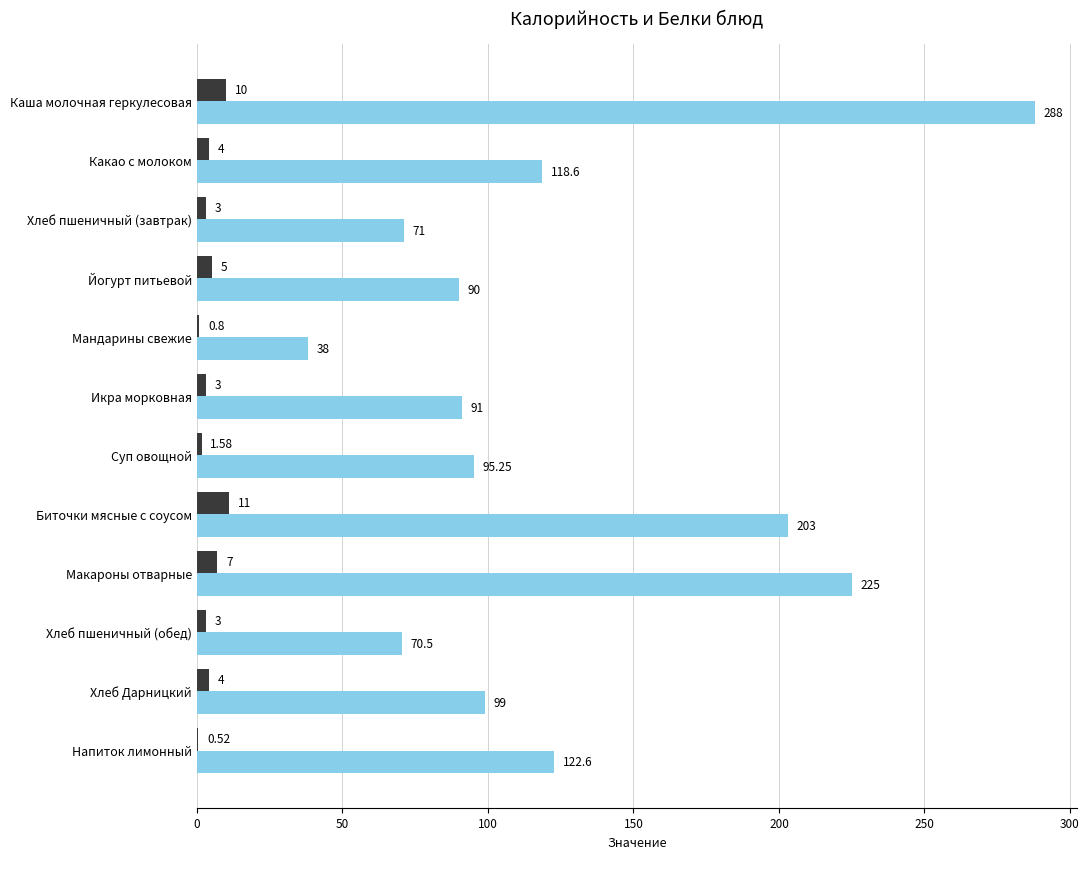

At which category is the sum across all series the highest?

Каша молочная геркулесовая